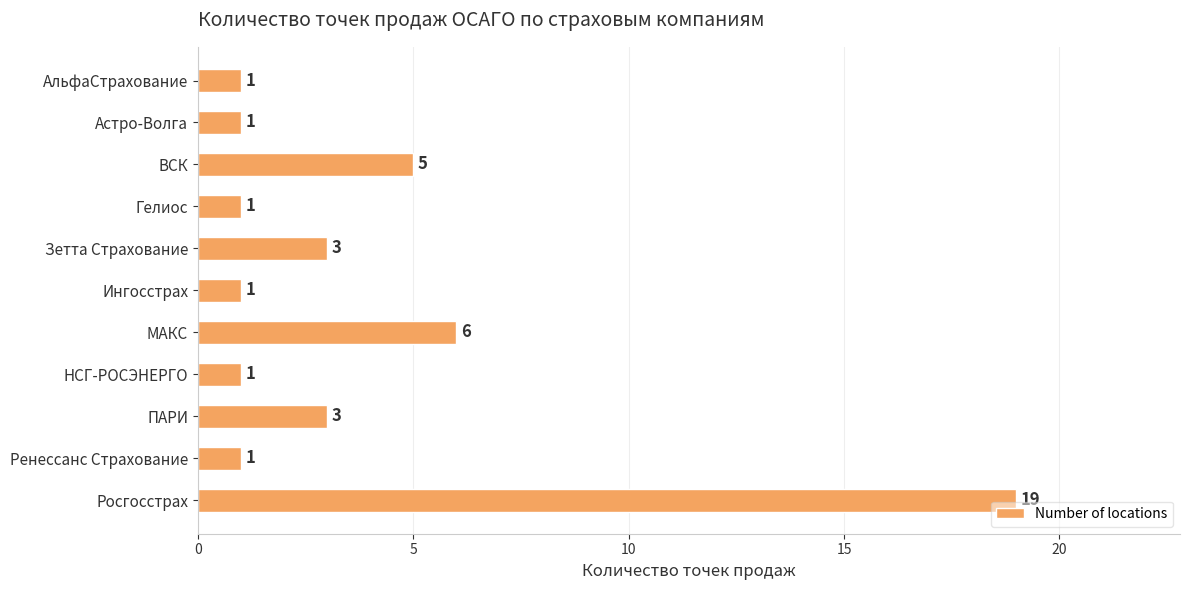

What is the difference between the second highest and second lowest values?

5